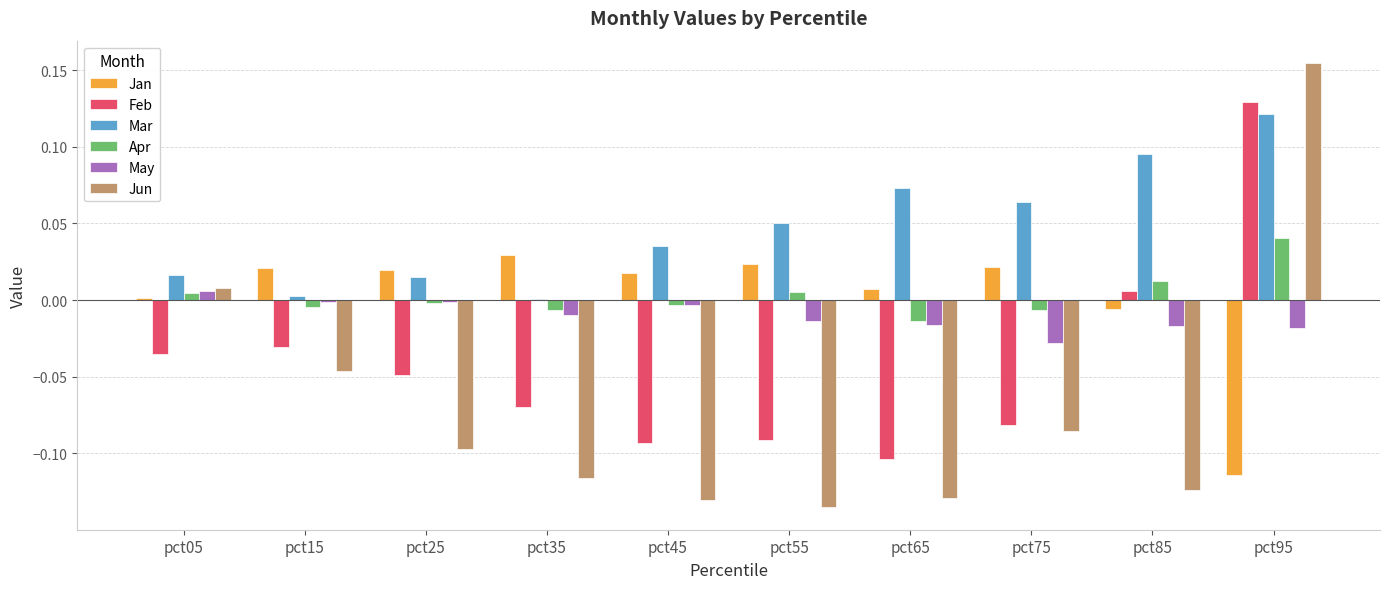

Between pct05 and pct95, which series saw the biggest shift?

Feb